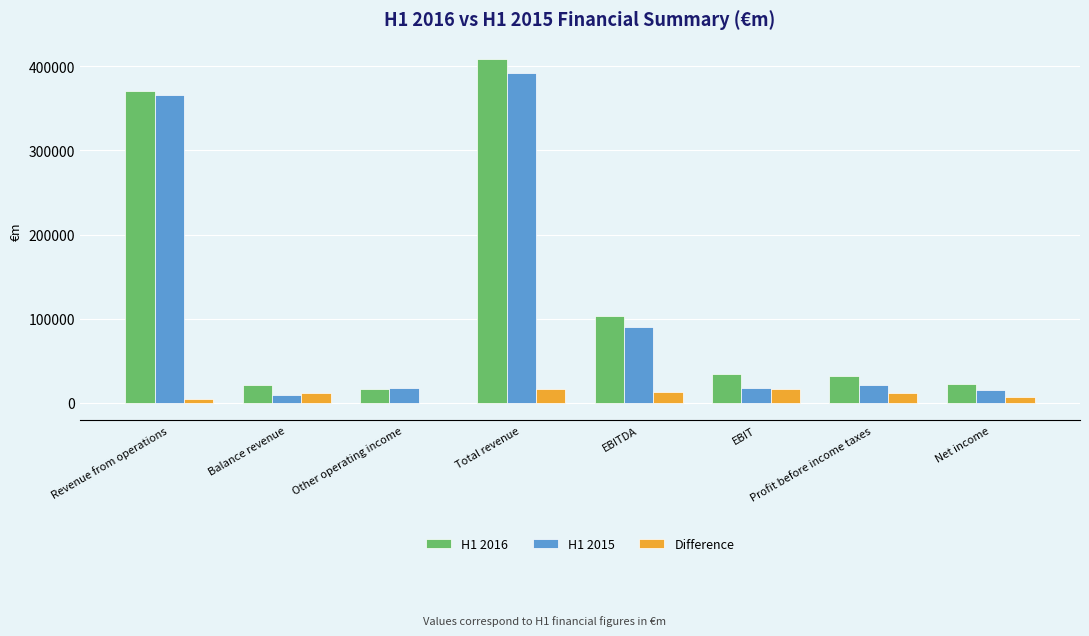

Which label corresponds to the largest value in the chart?

Total revenue